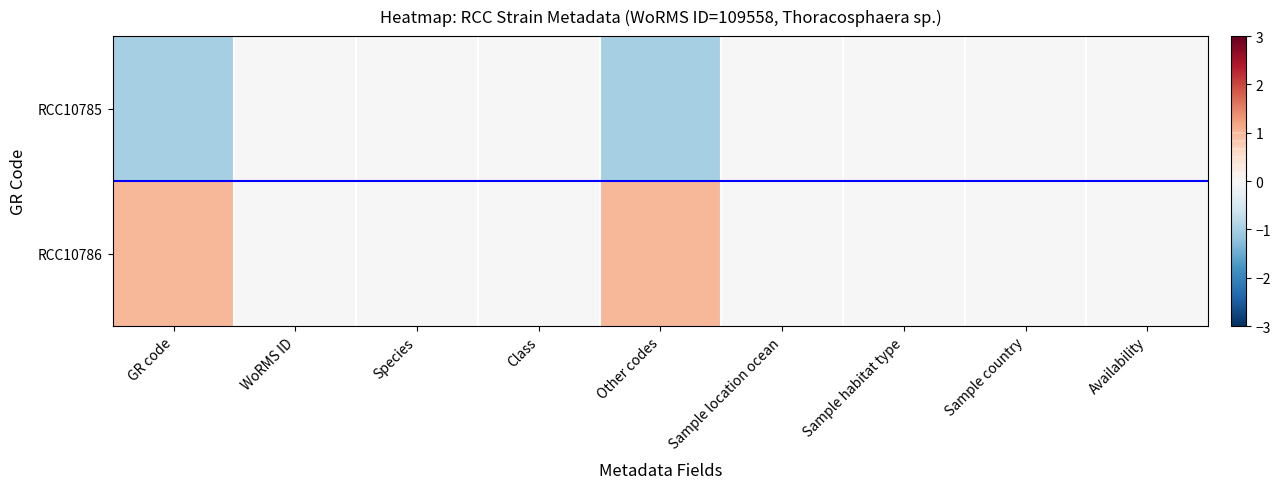

At how many categories does at least one series exceed 0?

2